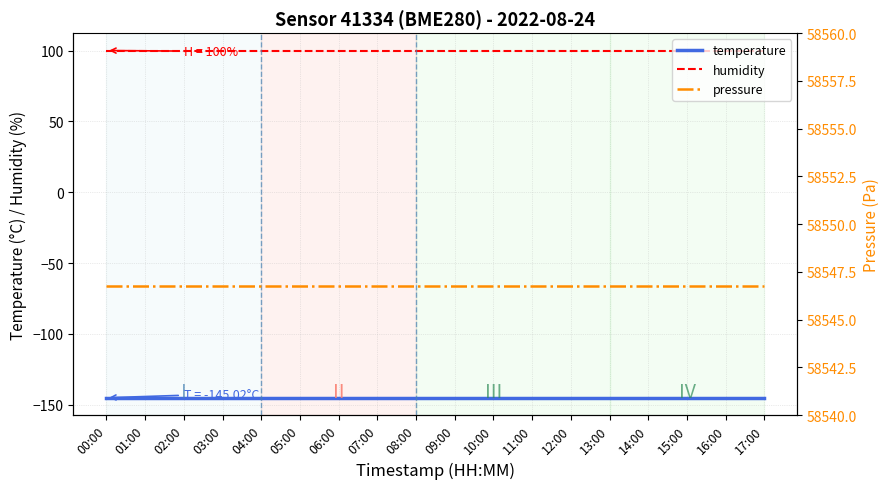

What are all the series names shown in the legend?

temperature, humidity, pressure